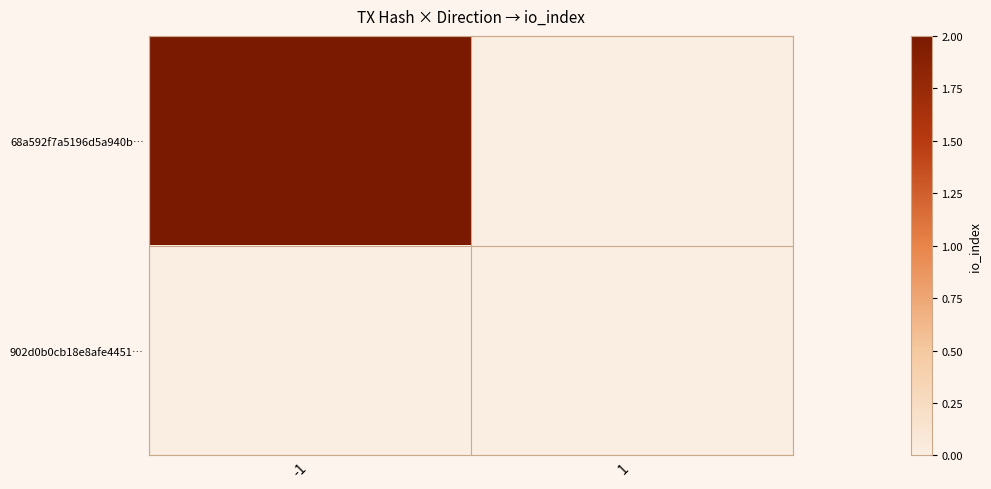

Reading right to left, extract all data points from this chart.

68a592f7a5196d5a940b…: 1=0	-1=2
902d0b0cb18e8afe4451…: 1=0	-1=0